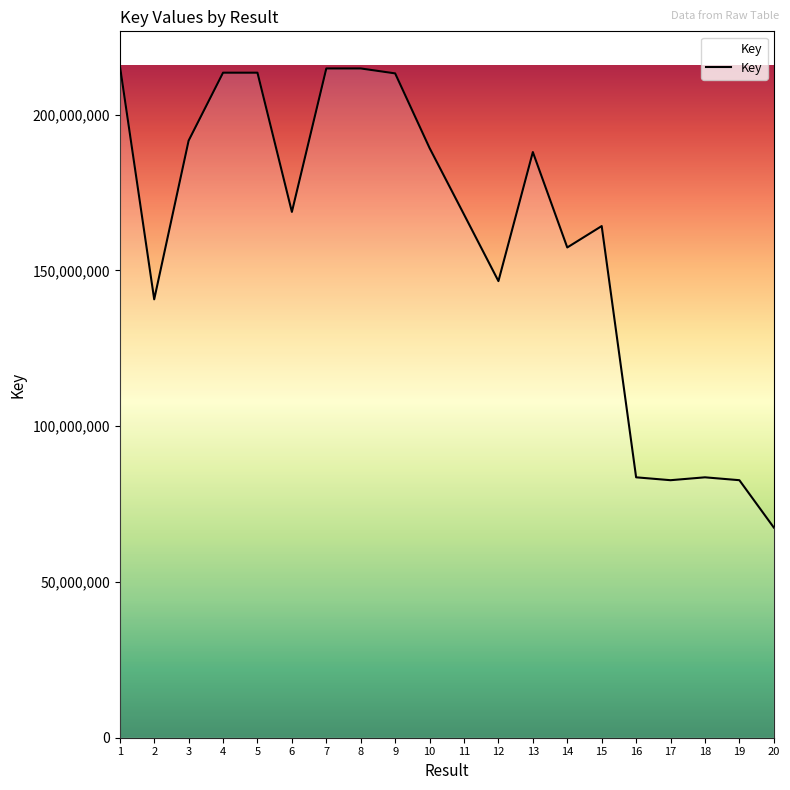

What is the average value?

160033844